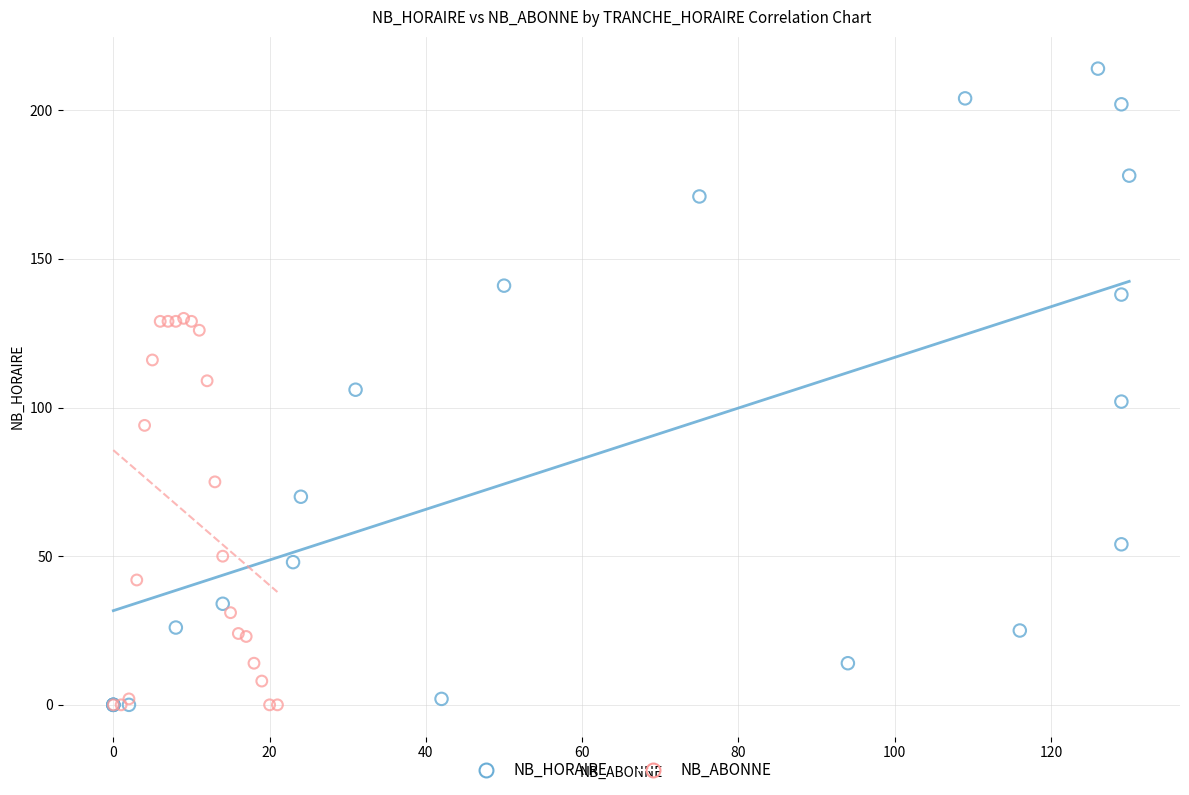

Which series reaches the maximum Y coordinate?

NB_HORAIRE